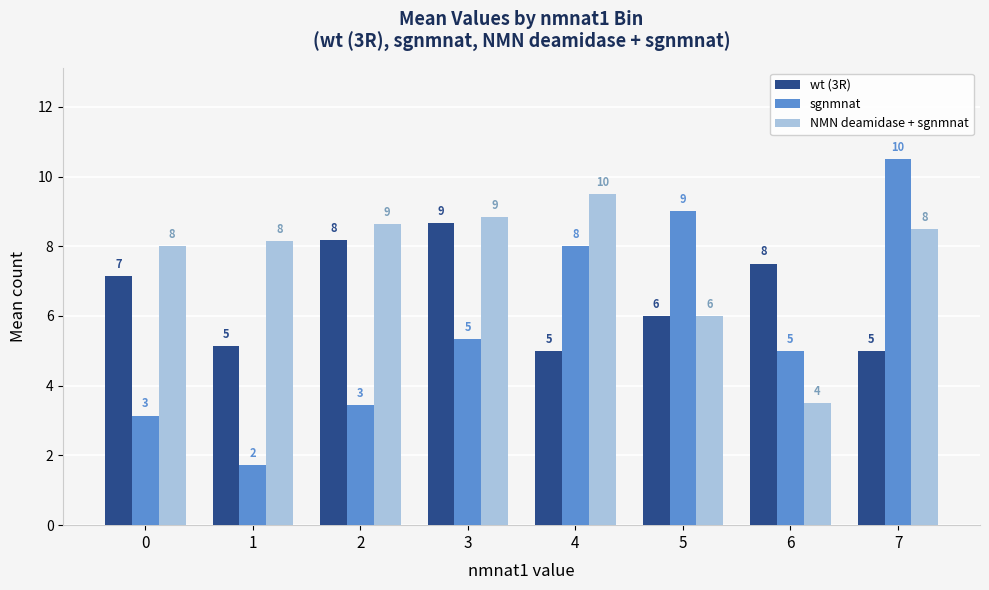

At 1, list the series in order from smallest to largest.

sgnmnat, wt (3R), NMN deamidase + sgnmnat